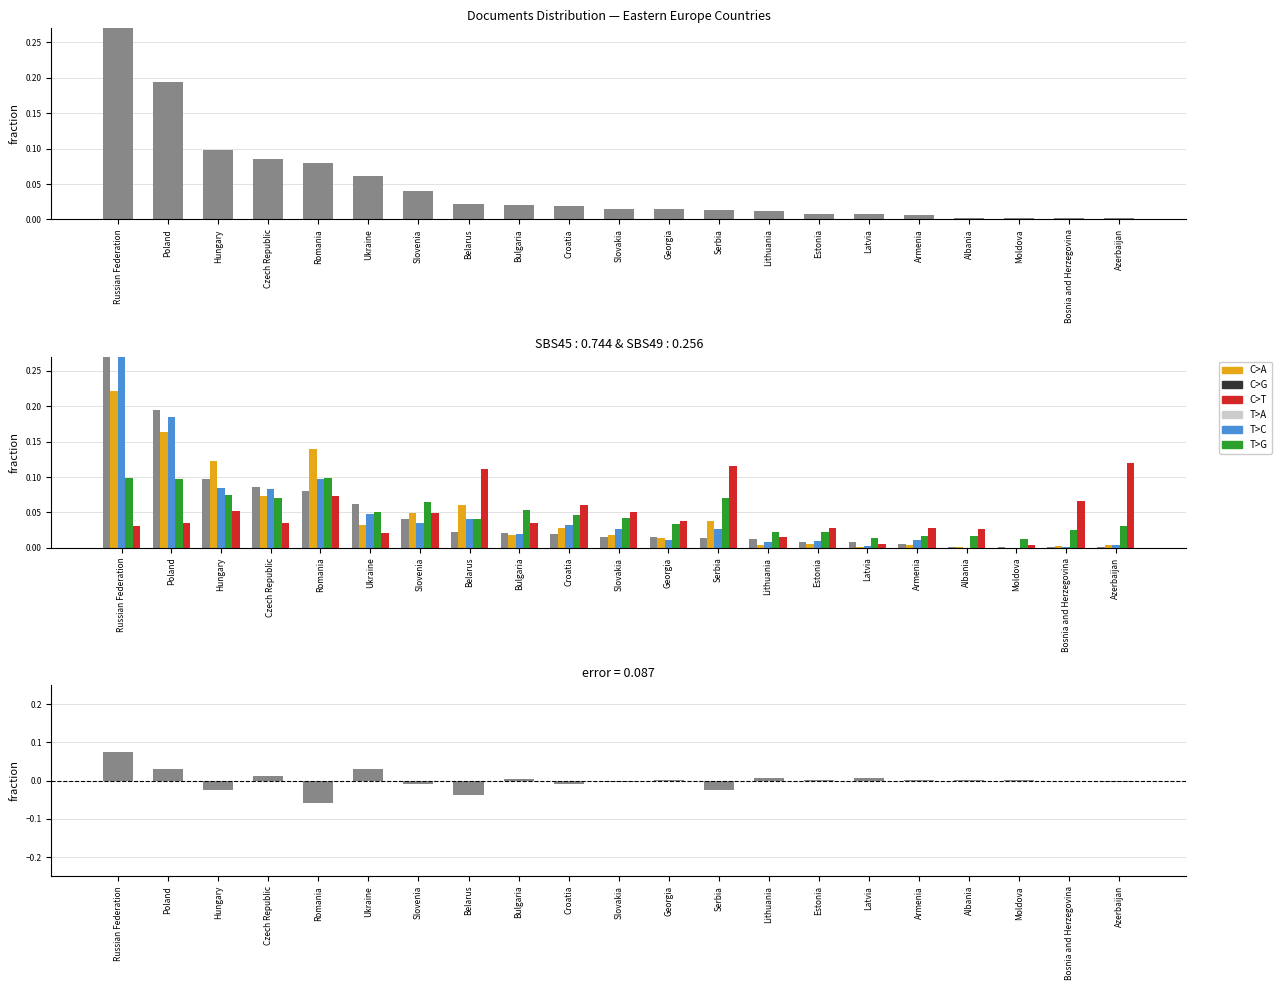

How many positive values does the error series have?

12